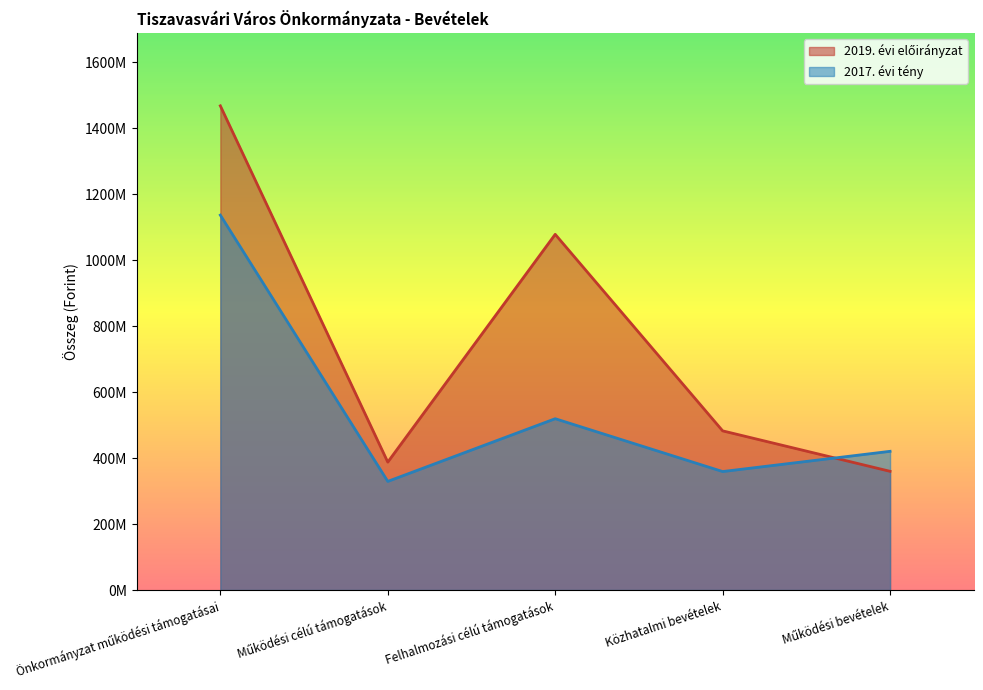

Where do 2019. évi előirányzat and 2017. évi tény first cross each other?

Közhatalmi bevételek and Működési bevételek